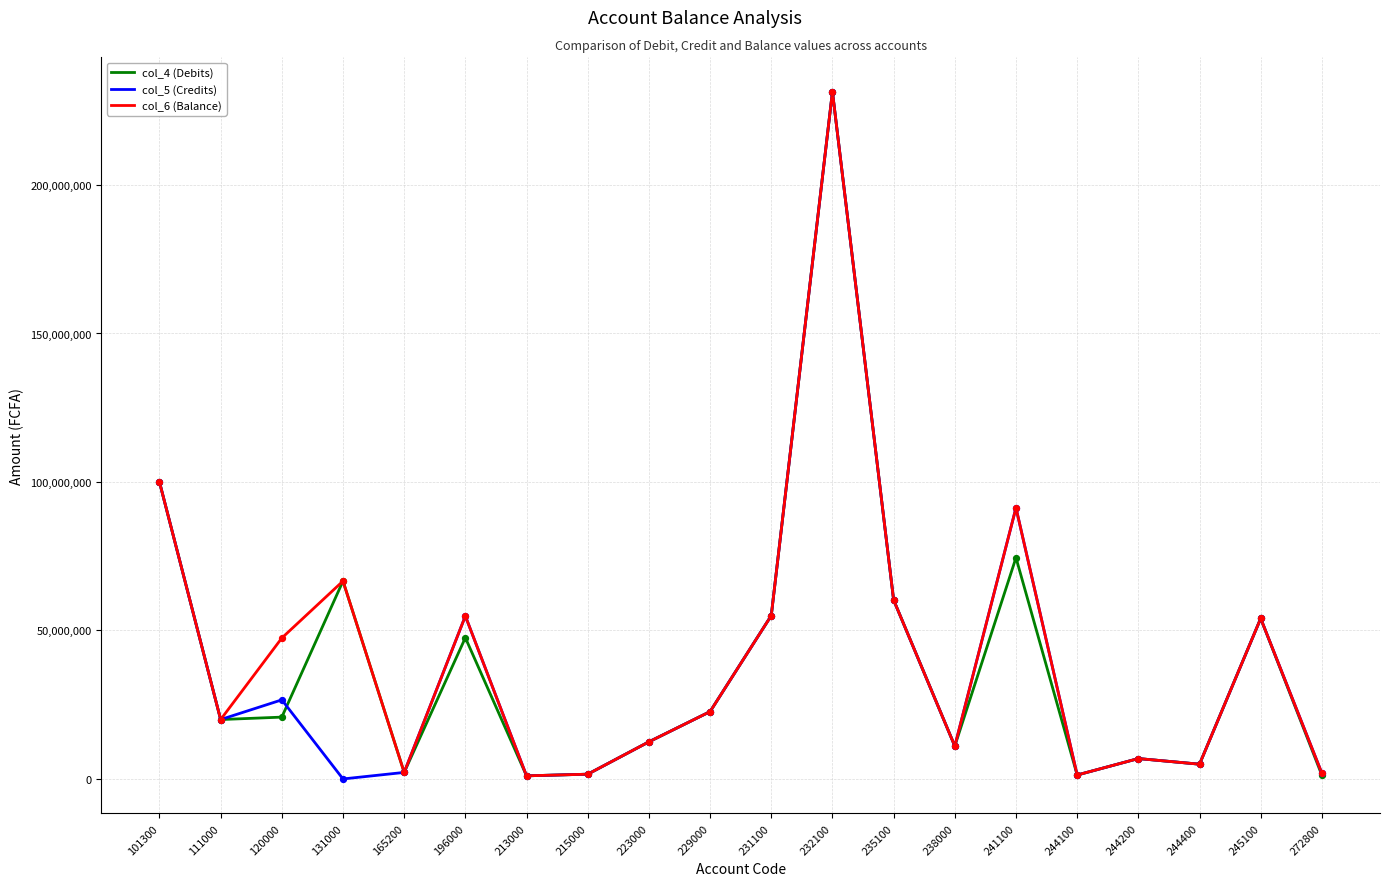

At which category is the sum across all series the highest?

232100